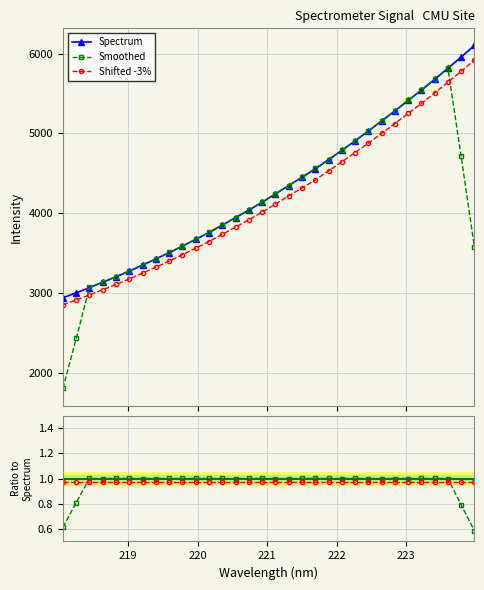

What is the minimum value for Smoothed?

1800.9